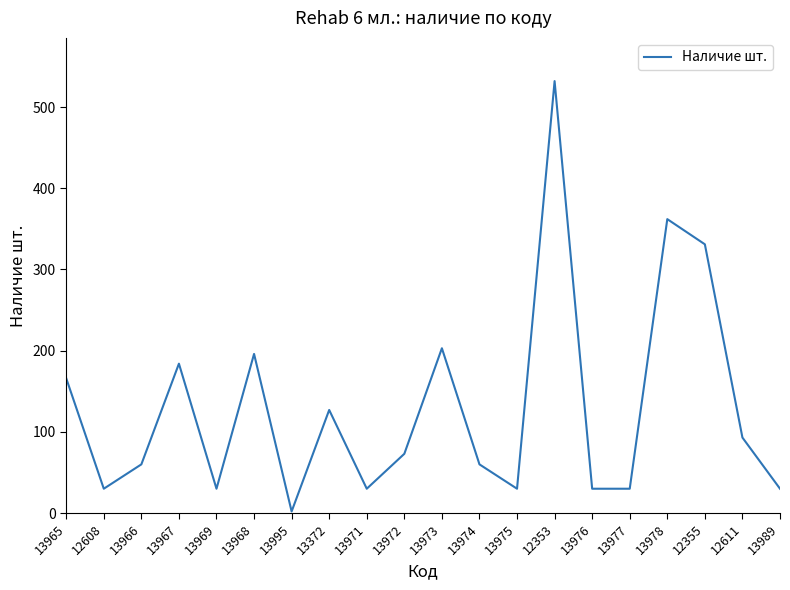

The chart shows a value of 30 at 13971. True or false?

True